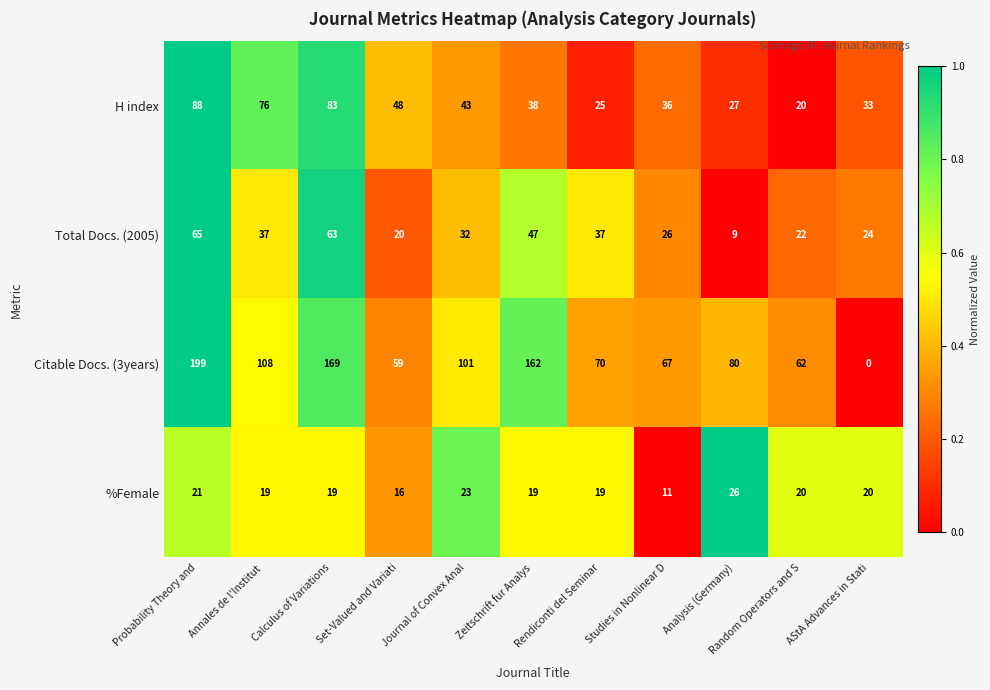

How many data points does each series have?

11